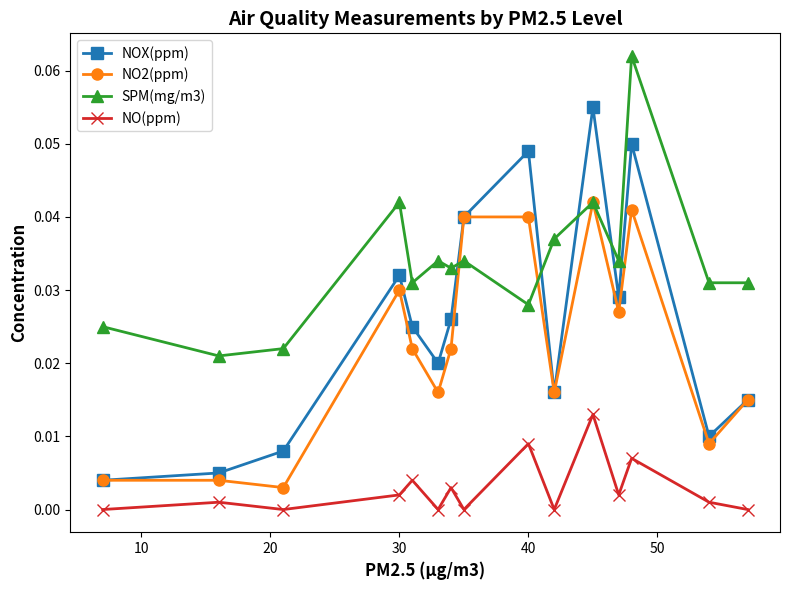

True or false: NO(ppm) and NO2(ppm) intersect in this chart.

False